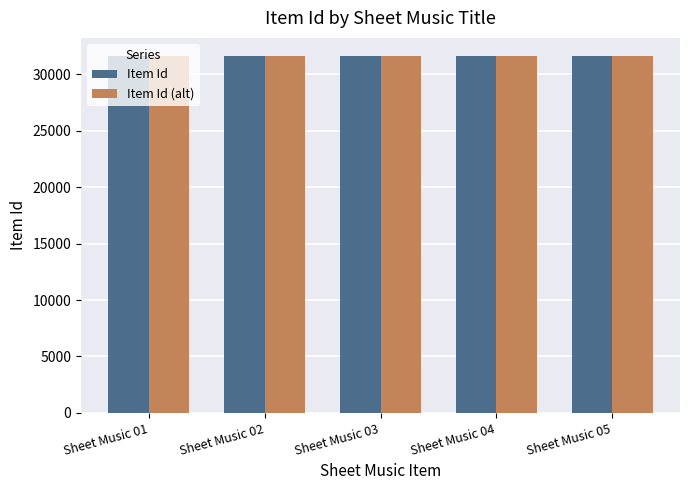

The Item Id (alt) series shows 31656 at Sheet Music 02. True or false?

True